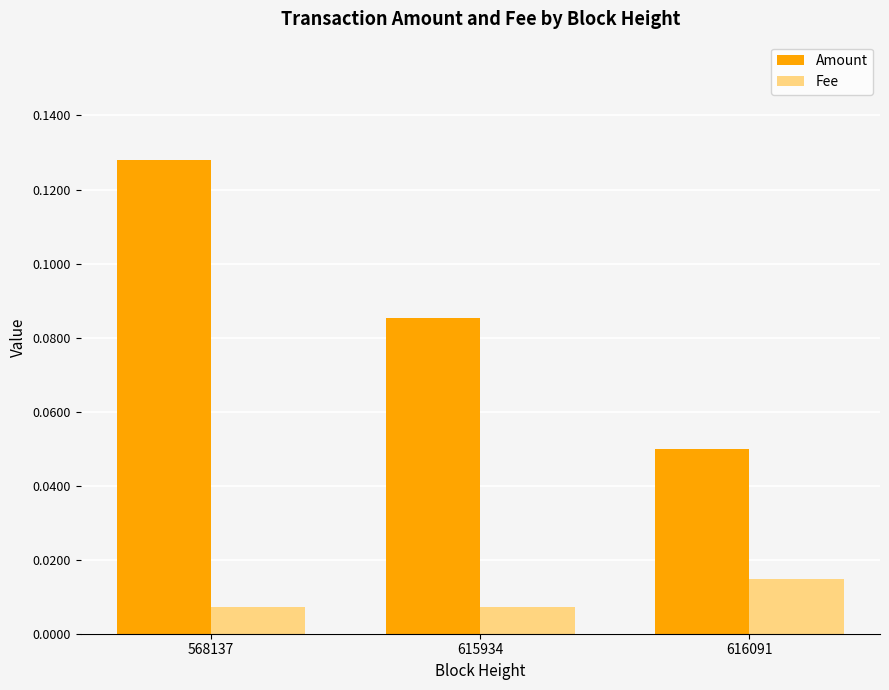

Is it true that Amount equals 0.2 at 568137?

False